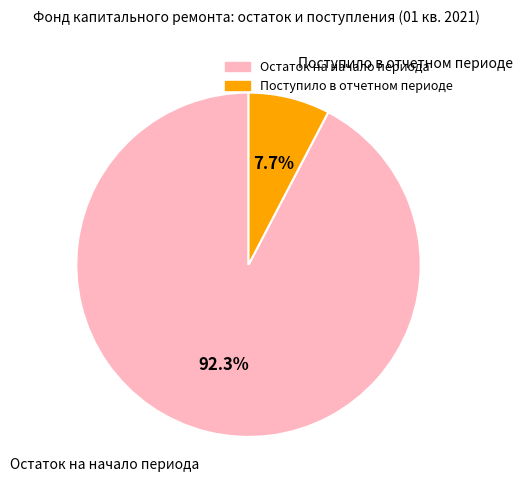

Which has a higher value, Остаток на начало периода or Поступило в отчетном периоде?

Остаток на начало периода